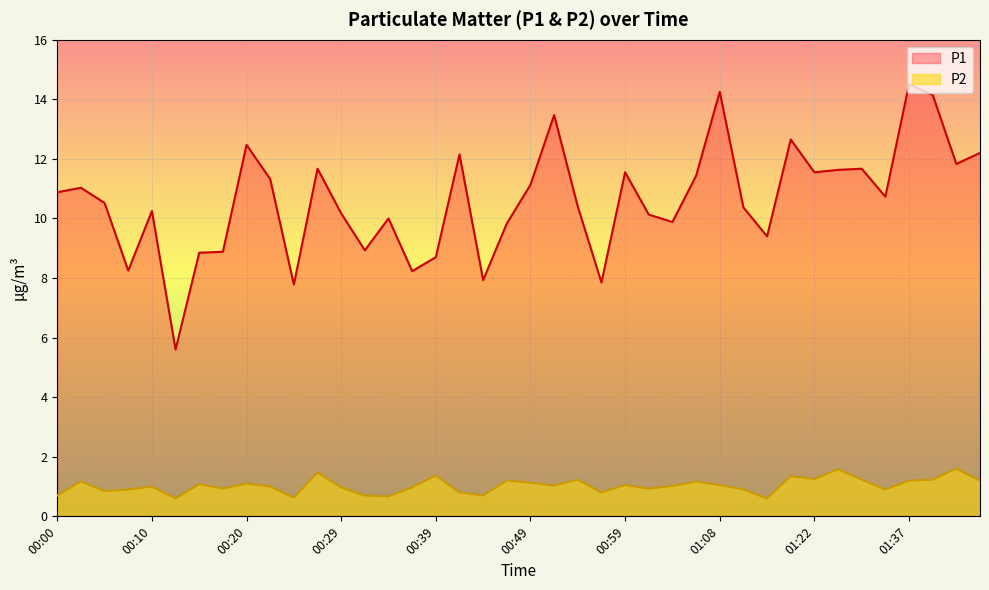

What is the sum of the P2 values at 00:24 and 00:37?

1.6